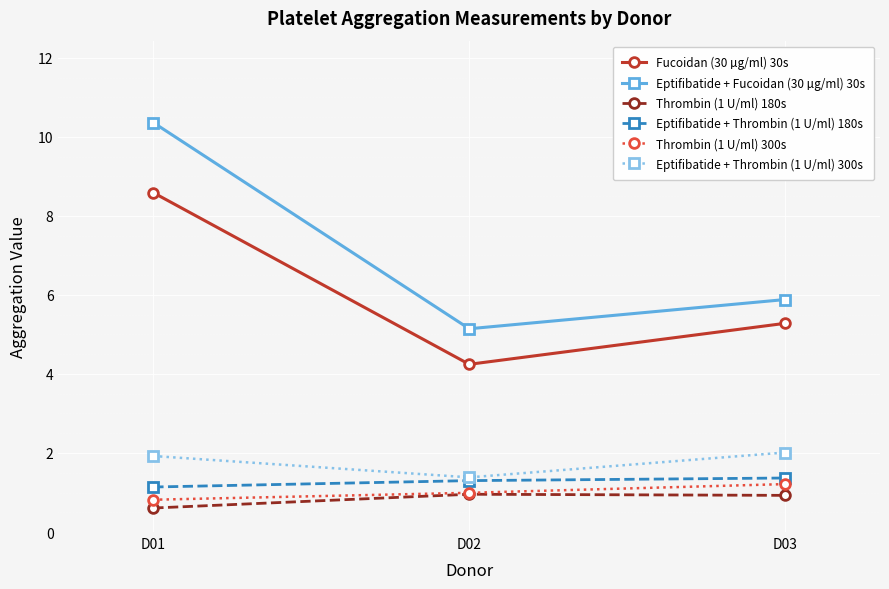

What is the value of the Eptifibatide + Thrombin (1 U/ml) 300s point at the 3rd from the left?

2.0